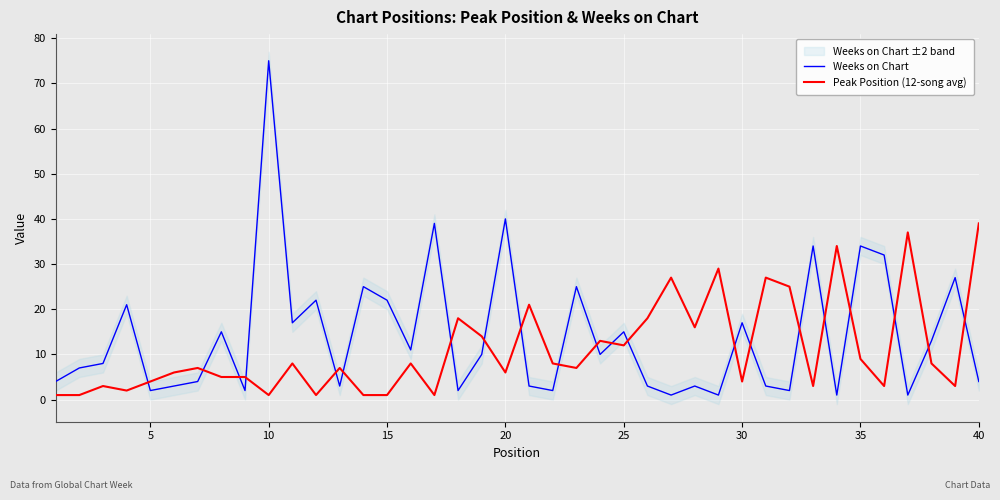

What is the highest value of the Weeks on Chart series?

75